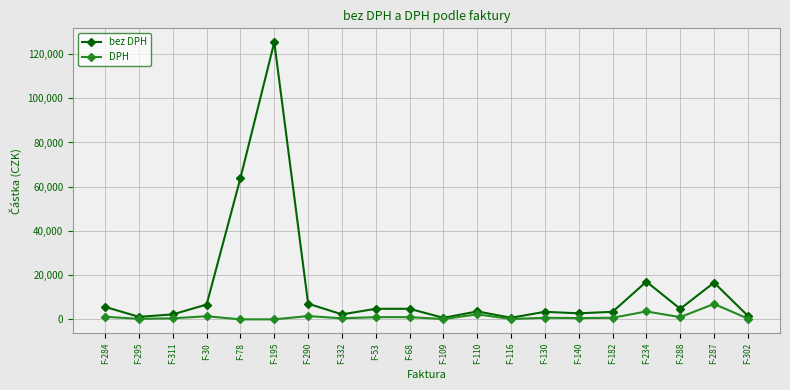

Is the value of DPH at F-332 greater than the value of bez DPH at F-287?

No